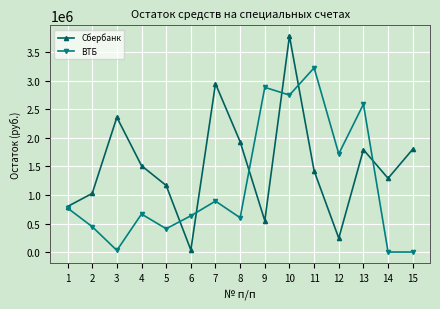

What are all the series names shown in the legend?

Сбербанк, ВТБ